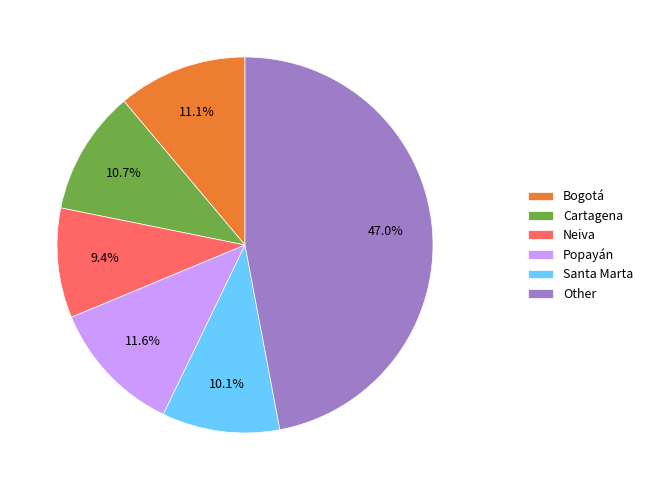

Is it true that Cartagena is 19% of the pie?

False